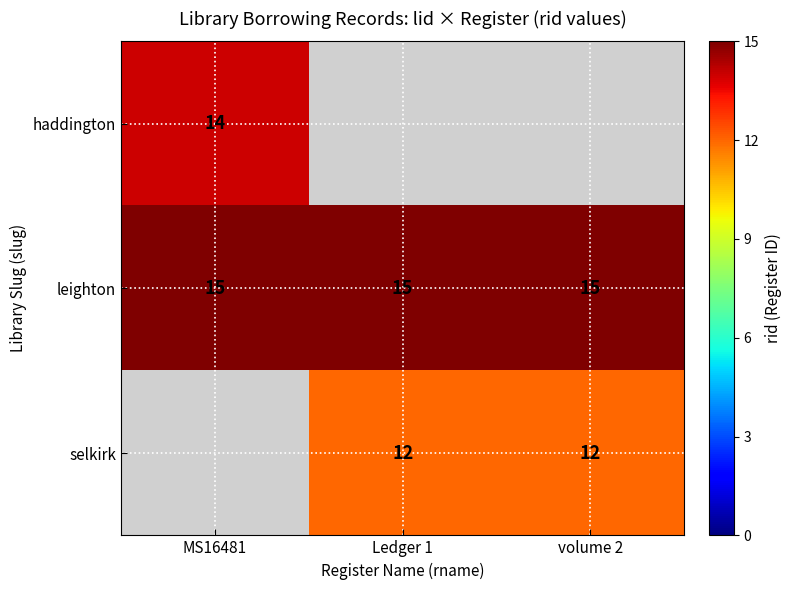

True or false: leighton has a value of 26 at MS16481.

False